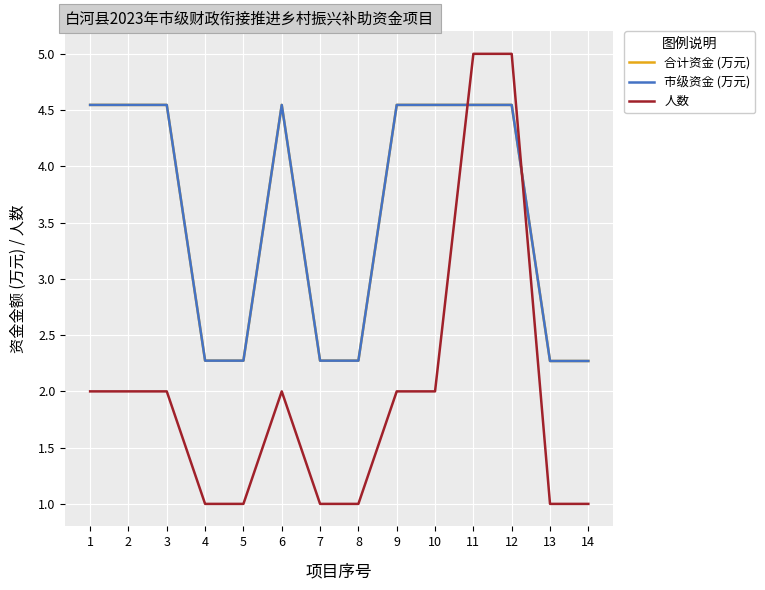

Does the chart display data point markers on the line(s)?

No